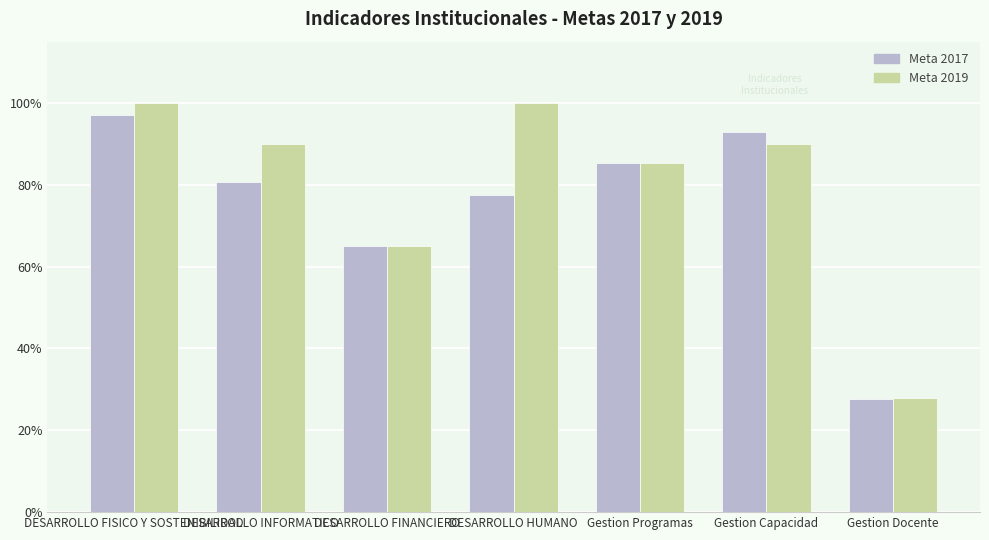

Is it true that Meta 2017 equals 0.5 at DESARROLLO FISICO Y SOSTENIBILIDAD?

False